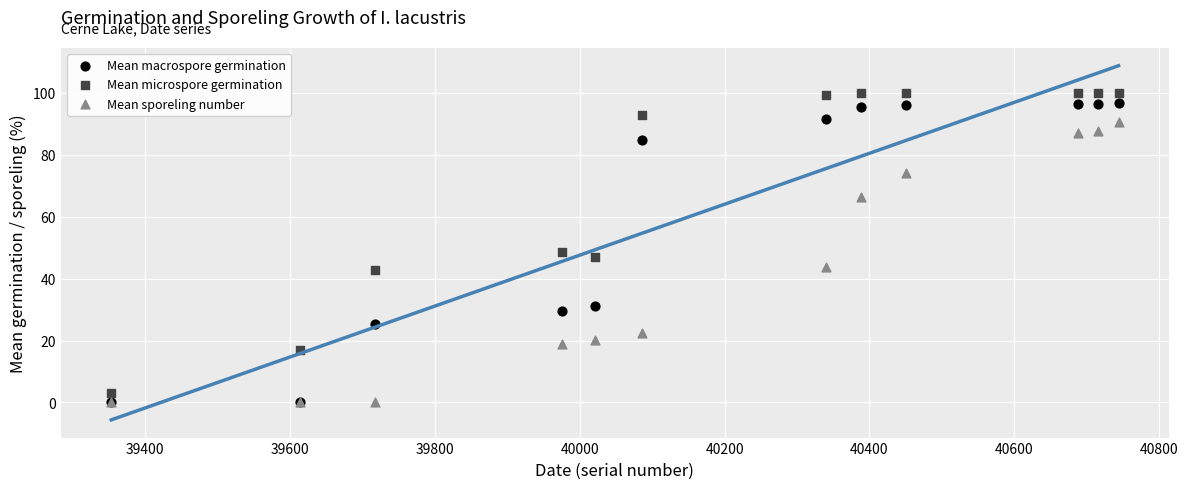

Across all series, what Y value is closest to 50?

48.5